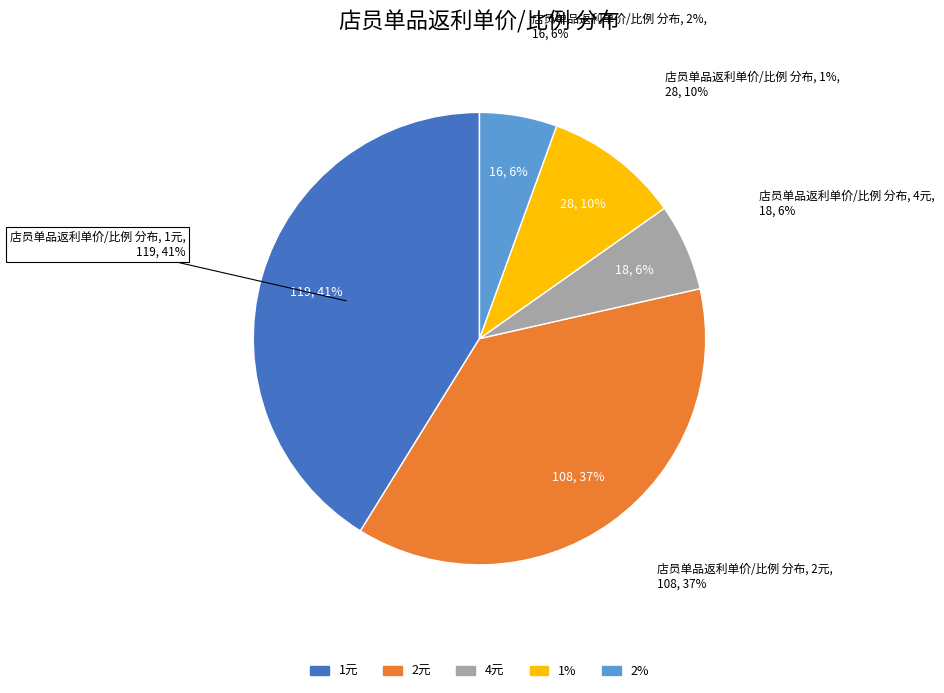

What is the ratio of the value at 1元 to the value at 2元?

1.1